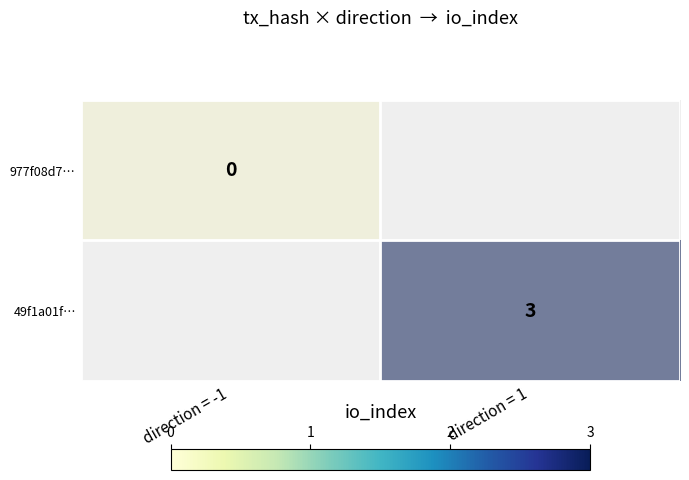

At how many categories does at least one series exceed 0?

2